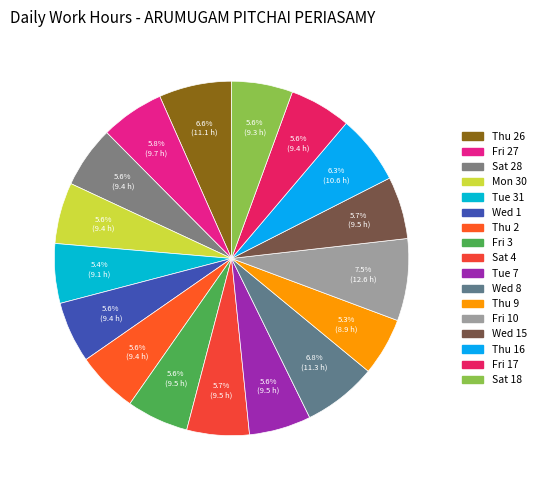

How many slices are in this pie chart?

17